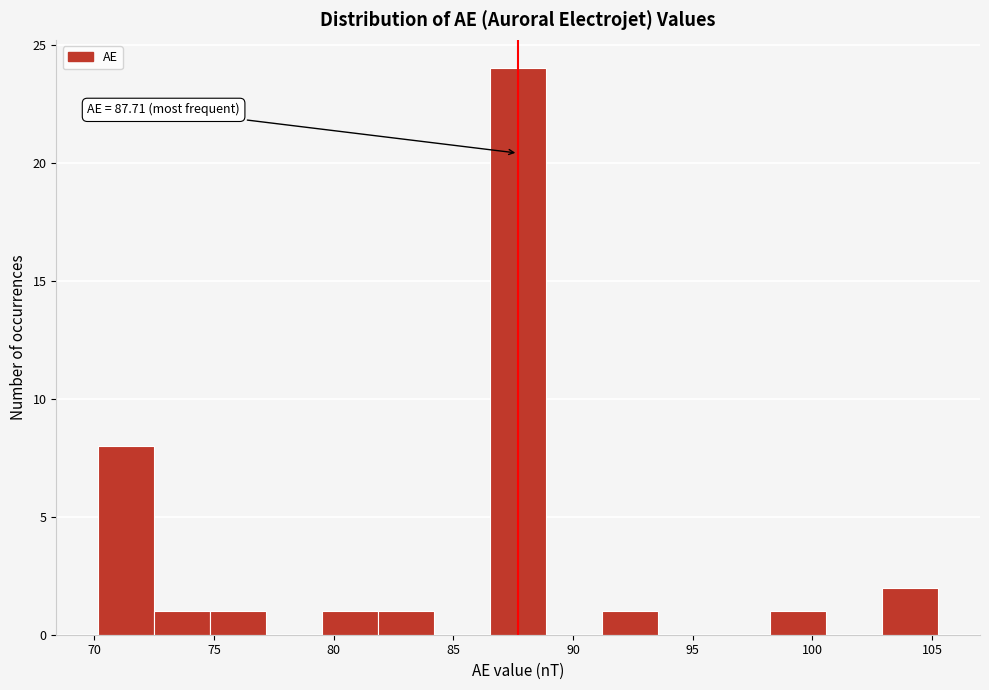

Which range on the x-axis has the tallest bar?

86.5 to 89.0